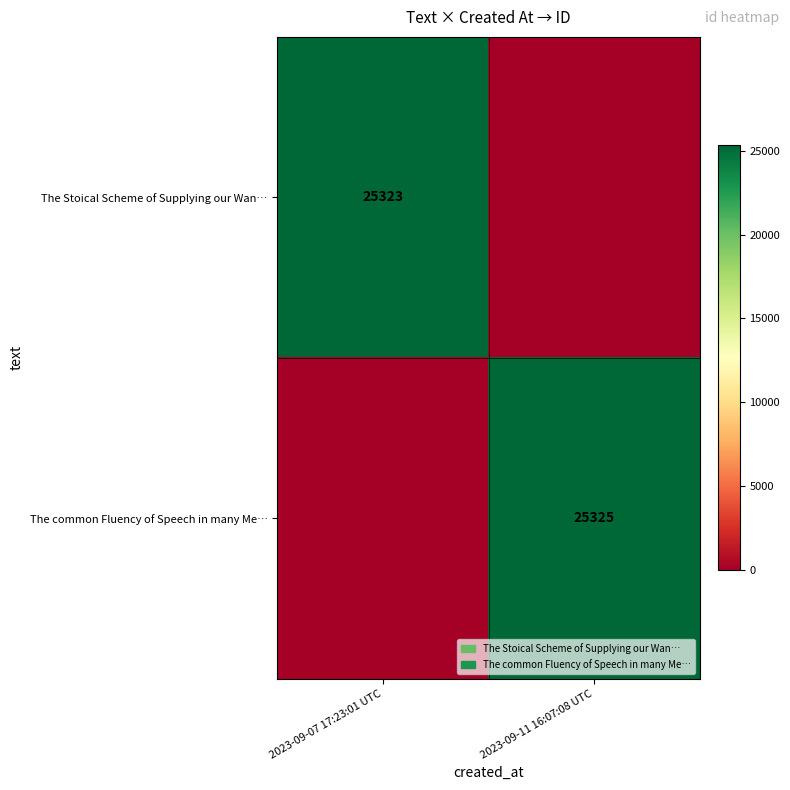

True or false: The common Fluency of Speech in many Me… has a value of 34828 at 2023-09-11 16:07:08 UTC.

False